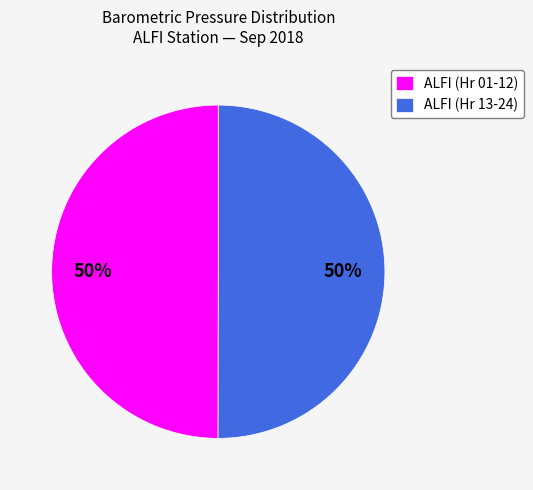

To the nearest percent, what percentage of the pie is ALFI (Hr 13-24)?

50%